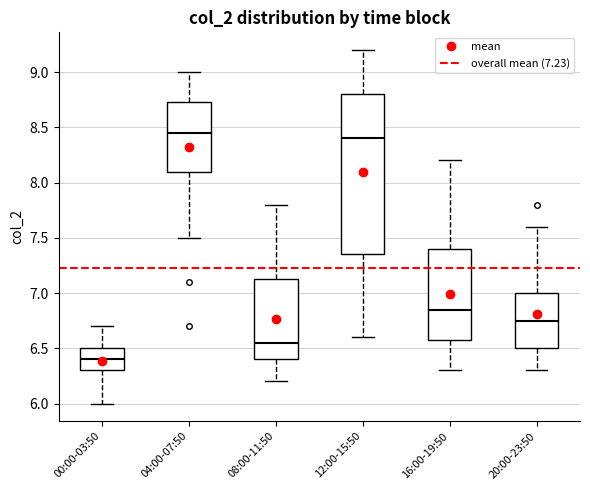

Reading left to right, read every box against the y-axis: the position of its median line, the range the box covers, and the ends of its whiskers. The values are not printed on the chart, so give them approximately, as read against the axis.

00:00-03:50: median 6.40, box 6.30 to 6.50, whiskers 6.00 to 6.70
04:00-07:50: median 8.45, box 8.10 to 8.75, whiskers 7.50 to 9.00
08:00-11:50: median 6.55, box 6.40 to 7.15, whiskers 6.20 to 7.80
12:00-15:50: median 8.40, box 7.35 to 8.80, whiskers 6.60 to 9.20
16:00-19:50: median 6.85, box 6.60 to 7.40, whiskers 6.30 to 8.20
20:00-23:50: median 6.75, box 6.50 to 7.00, whiskers 6.30 to 7.60